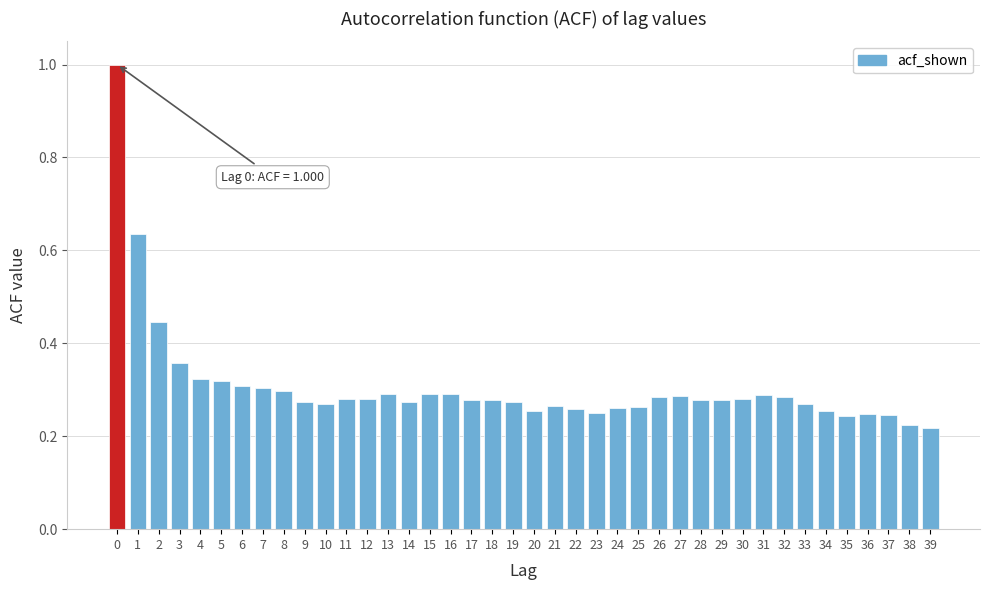

Which has a higher value, 14 or 36?

14